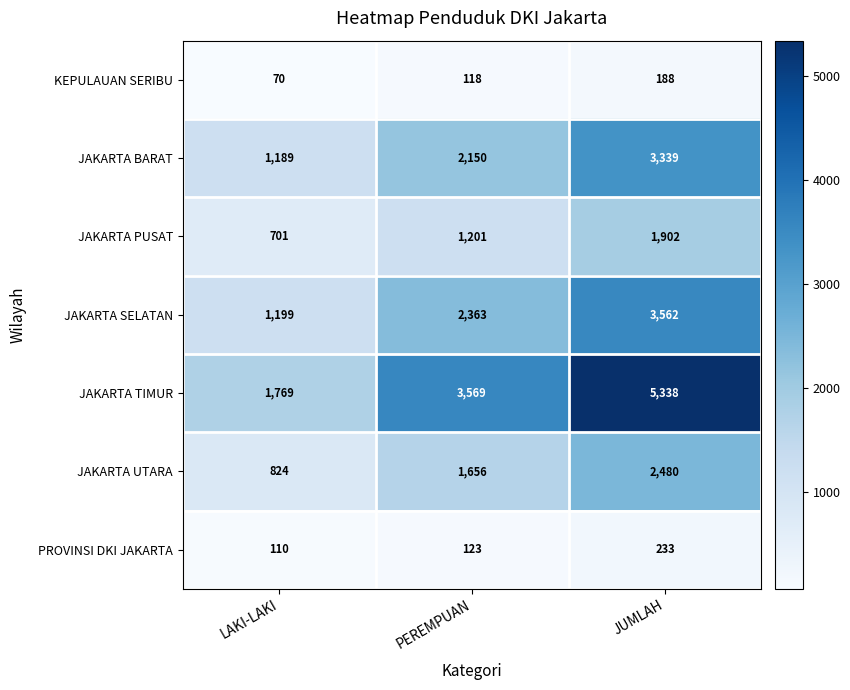

Read the JAKARTA BARAT value at PEREMPUAN, to the nearest 100.

2200